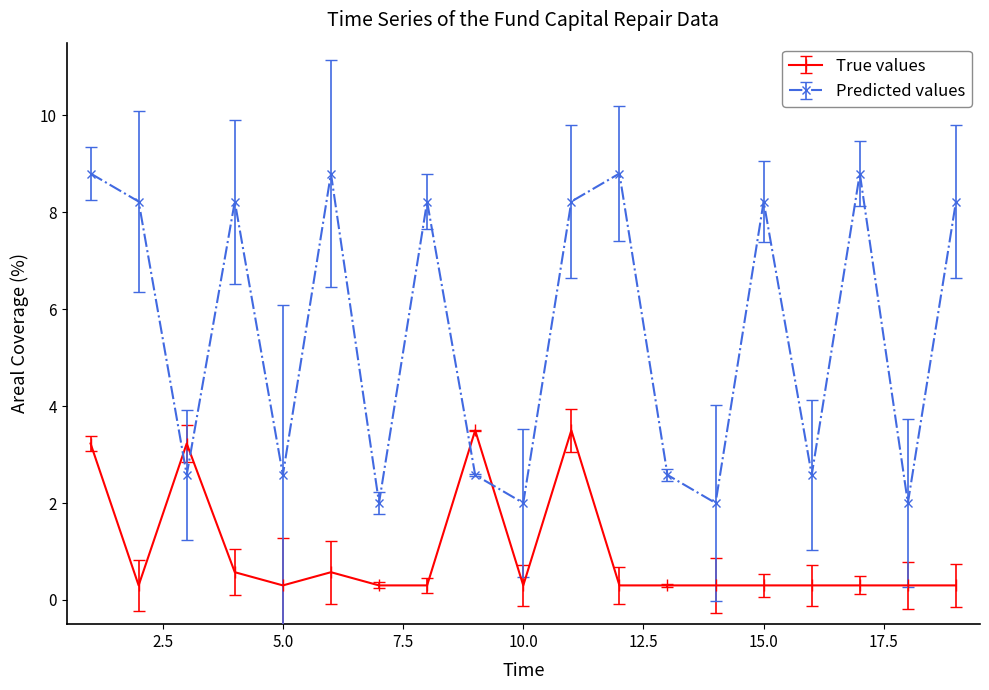

Rank the series by their maximum value, from highest to lowest.

Predicted values, True values